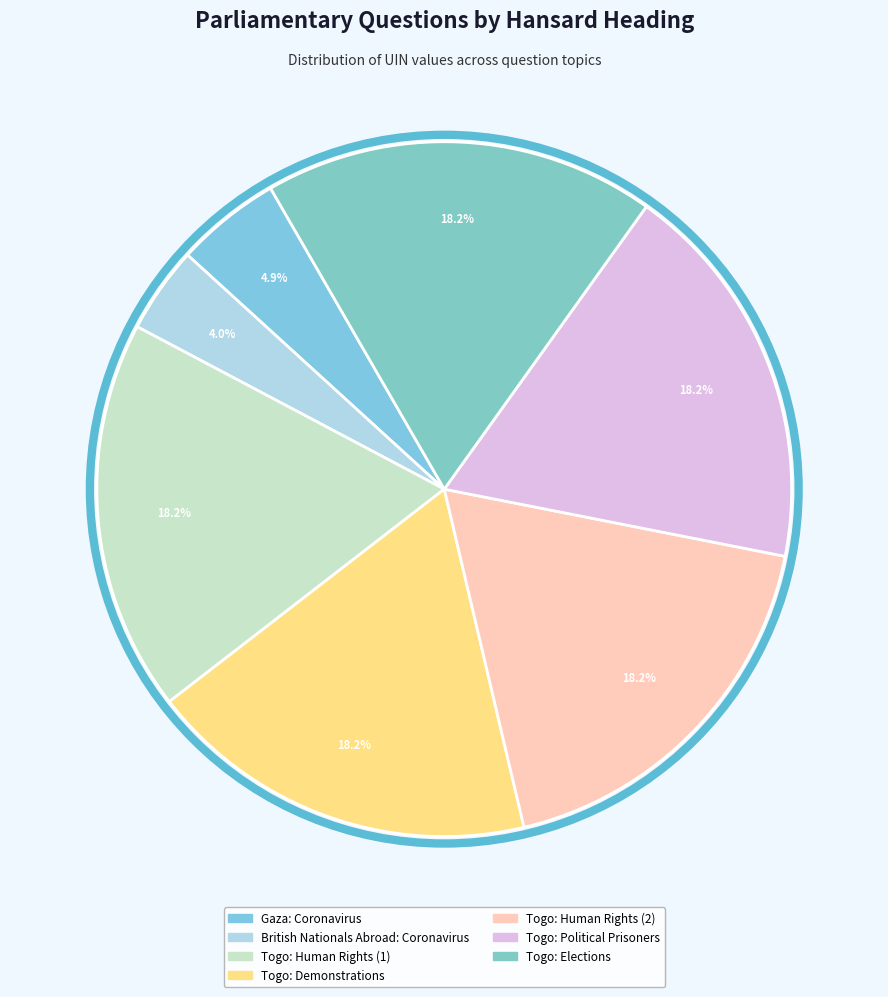

What percentage is the Gaza: Coronavirus slice, to the nearest percent?

5%